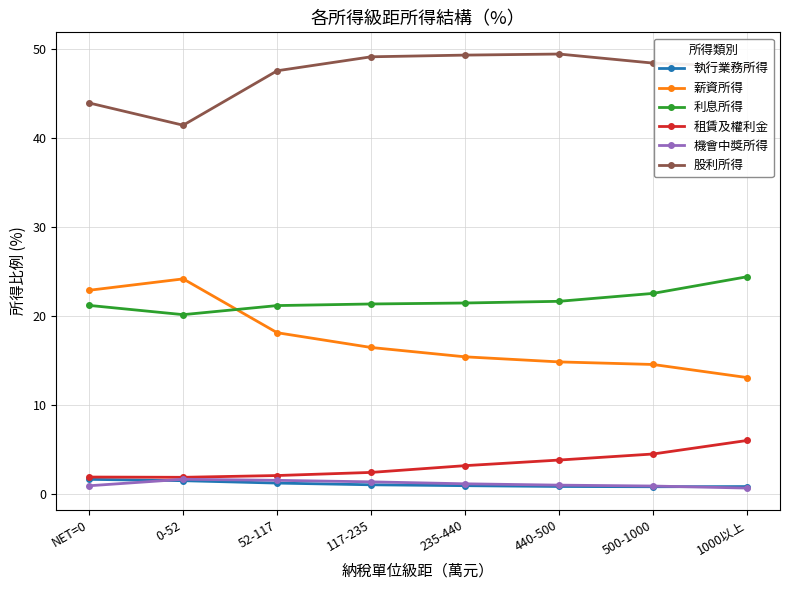

Is the value of 租賃及權利金 at 52-117 greater than the value of 薪資所得 at 1000以上?

No